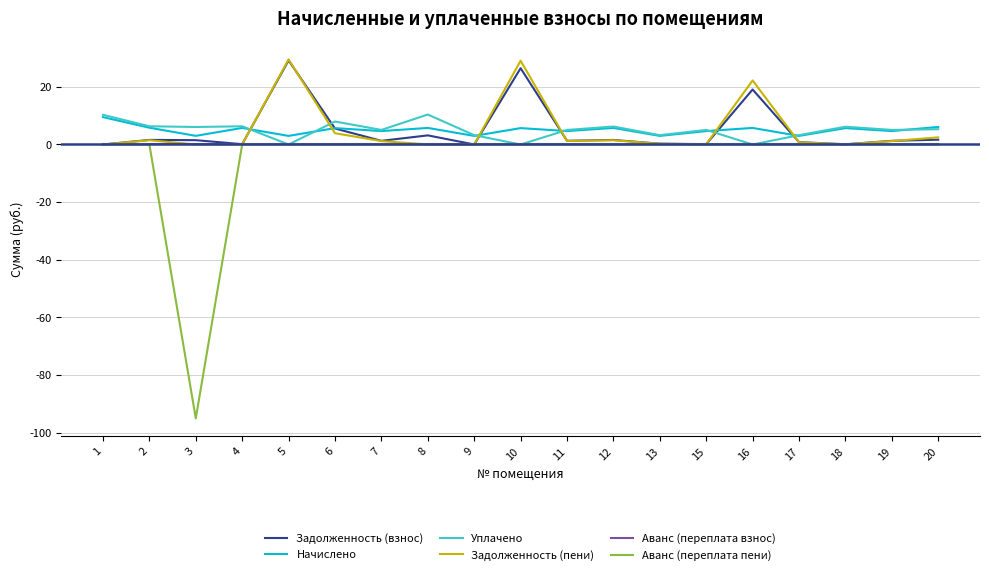

What is the lowest value of the Начислено series?

3.0